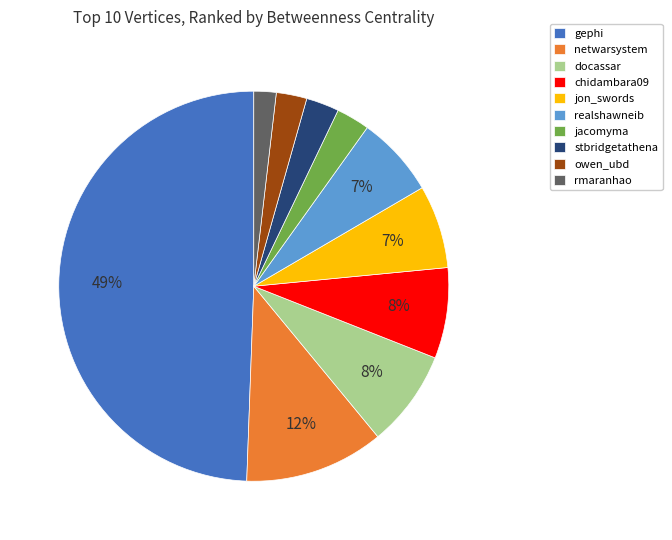

Is it true that rmaranhao is 10% of the pie?

False